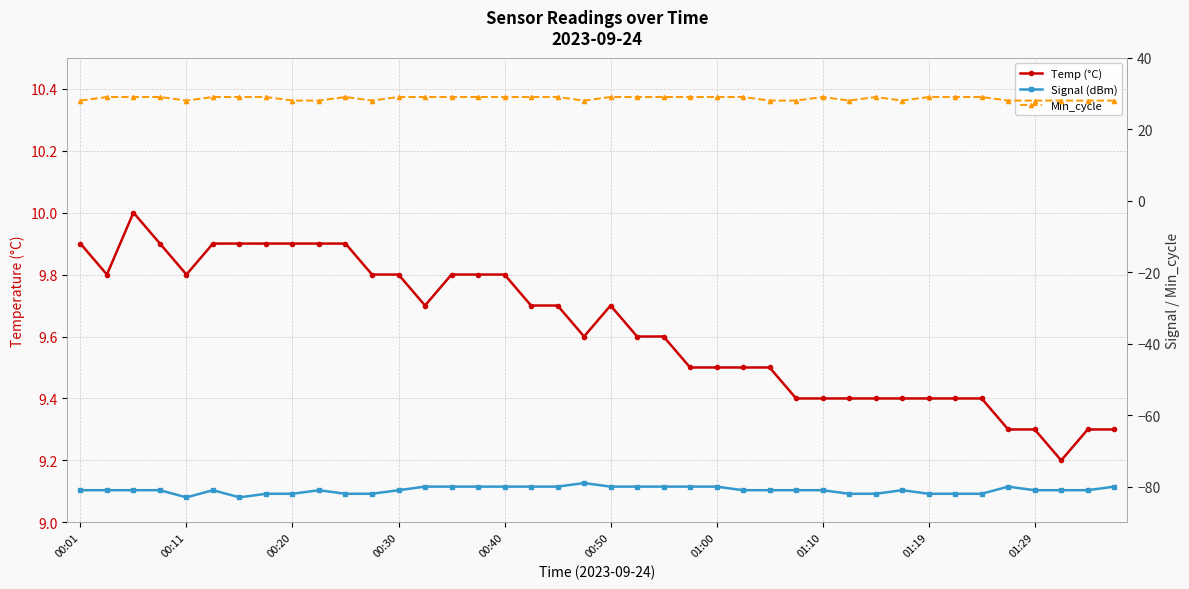

Read the Signal (dBm) value at 00:50.

-80.0